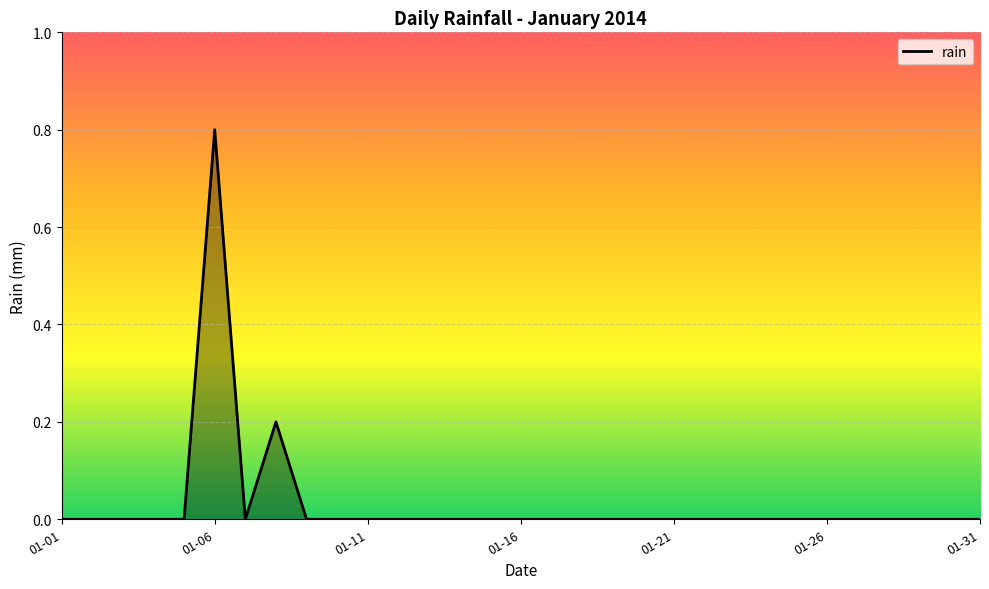

What is the greatest value displayed?

0.8